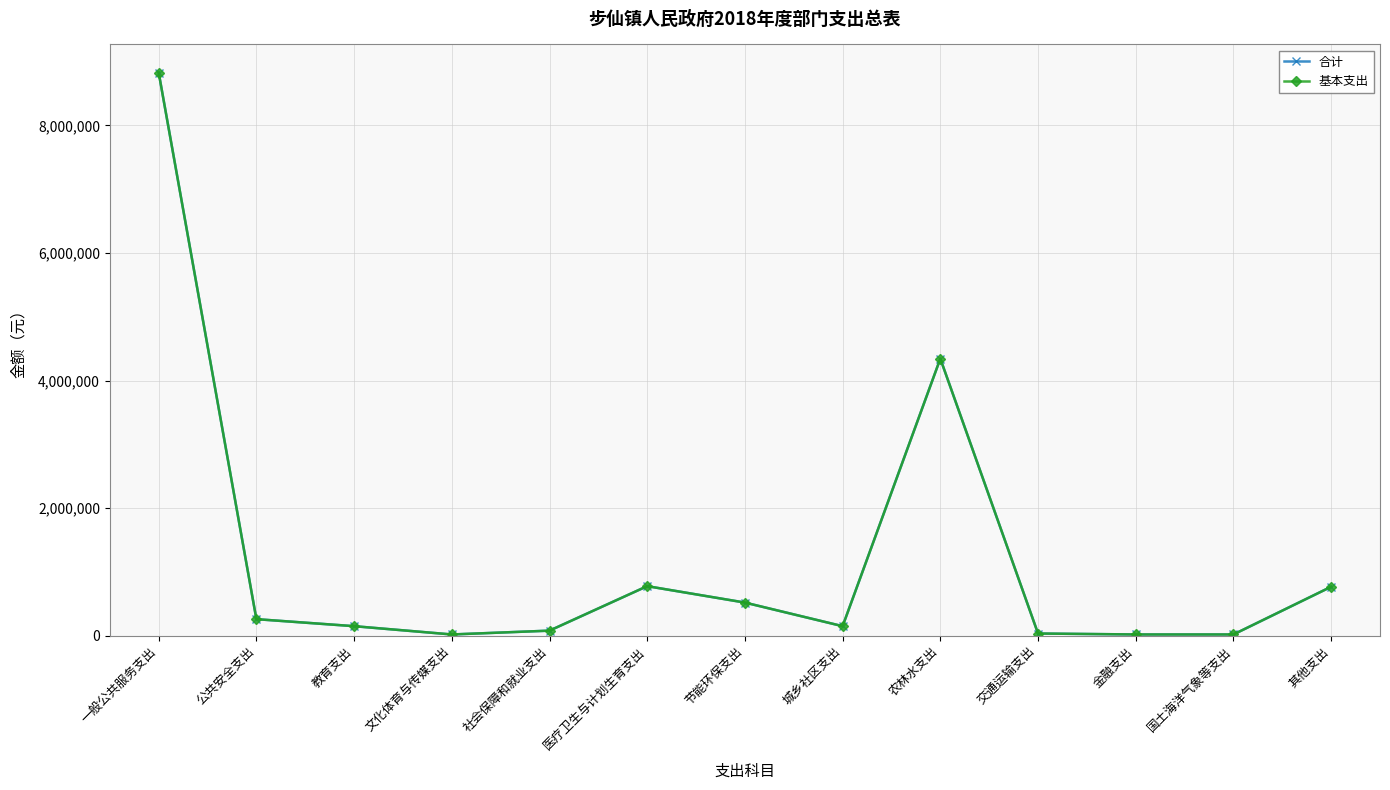

True or false: 基本支出 and 合计 cross at least once.

False